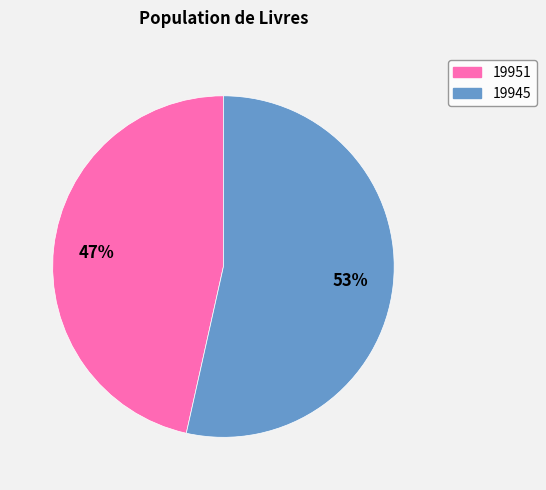

What percentage is the 19945 slice, to the nearest percent?

53%